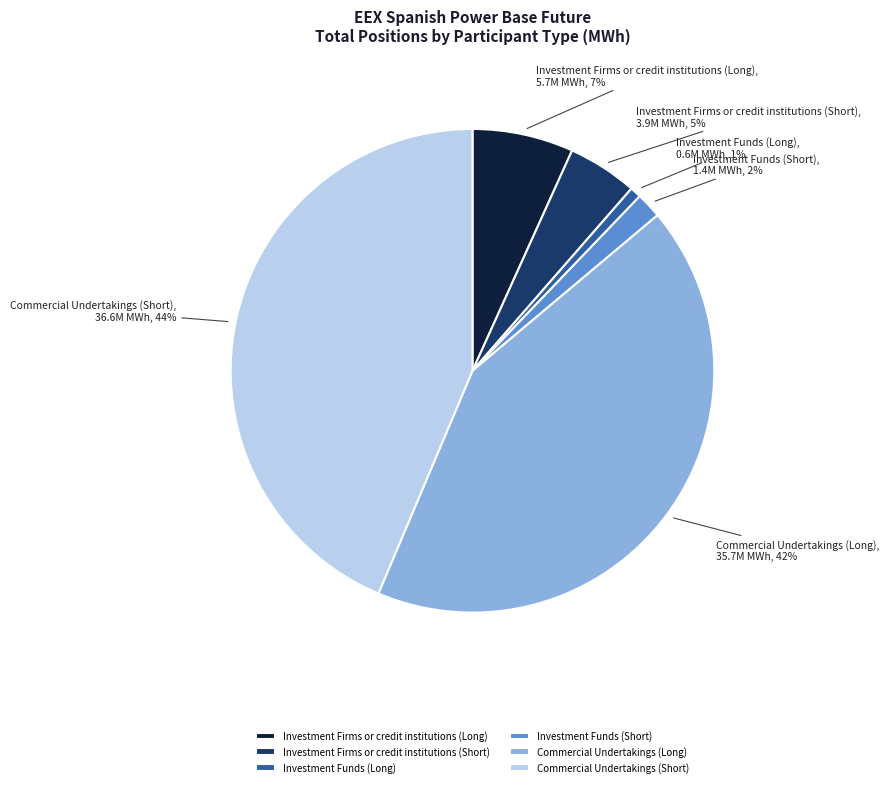

Rank the categories by value from lowest to highest.

Investment Funds (Long), Investment Funds (Short), Investment Firms or credit institutions (Short), Investment Firms or credit institutions (Long), Commercial Undertakings (Long), Commercial Undertakings (Short)